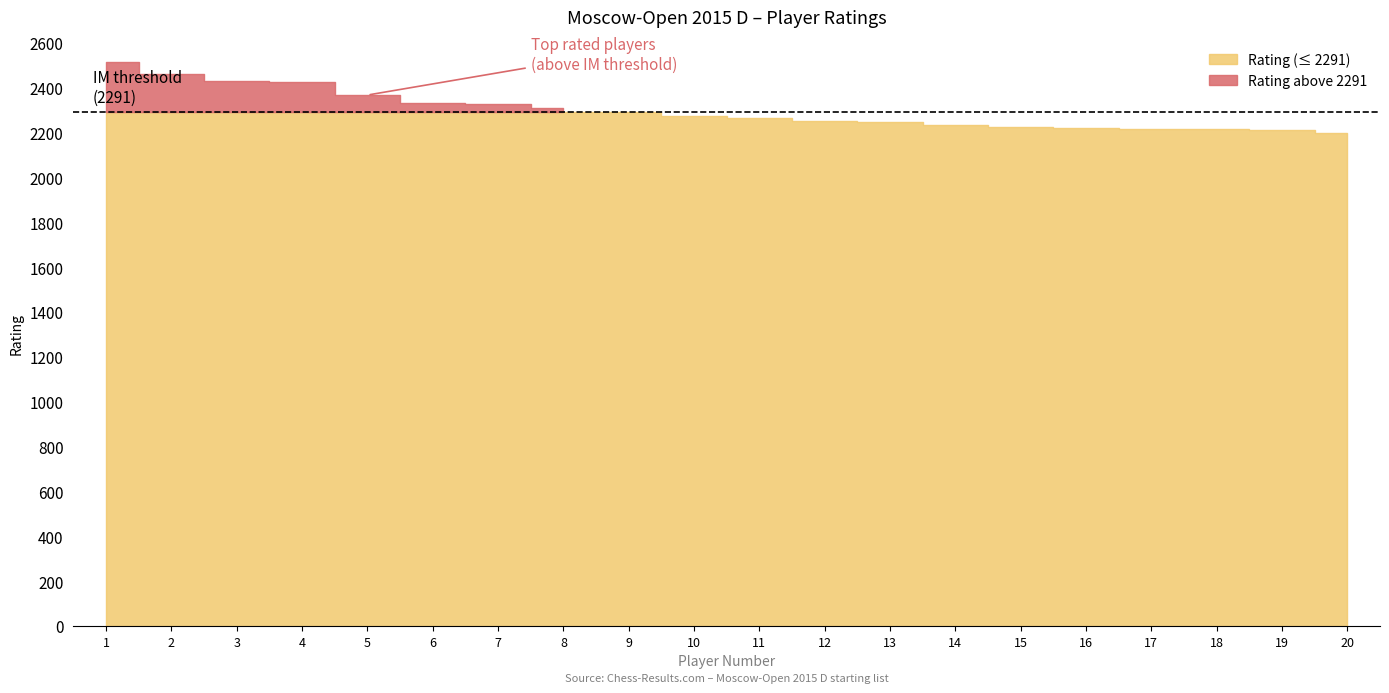

How many data points in Rating are above 2276?

9